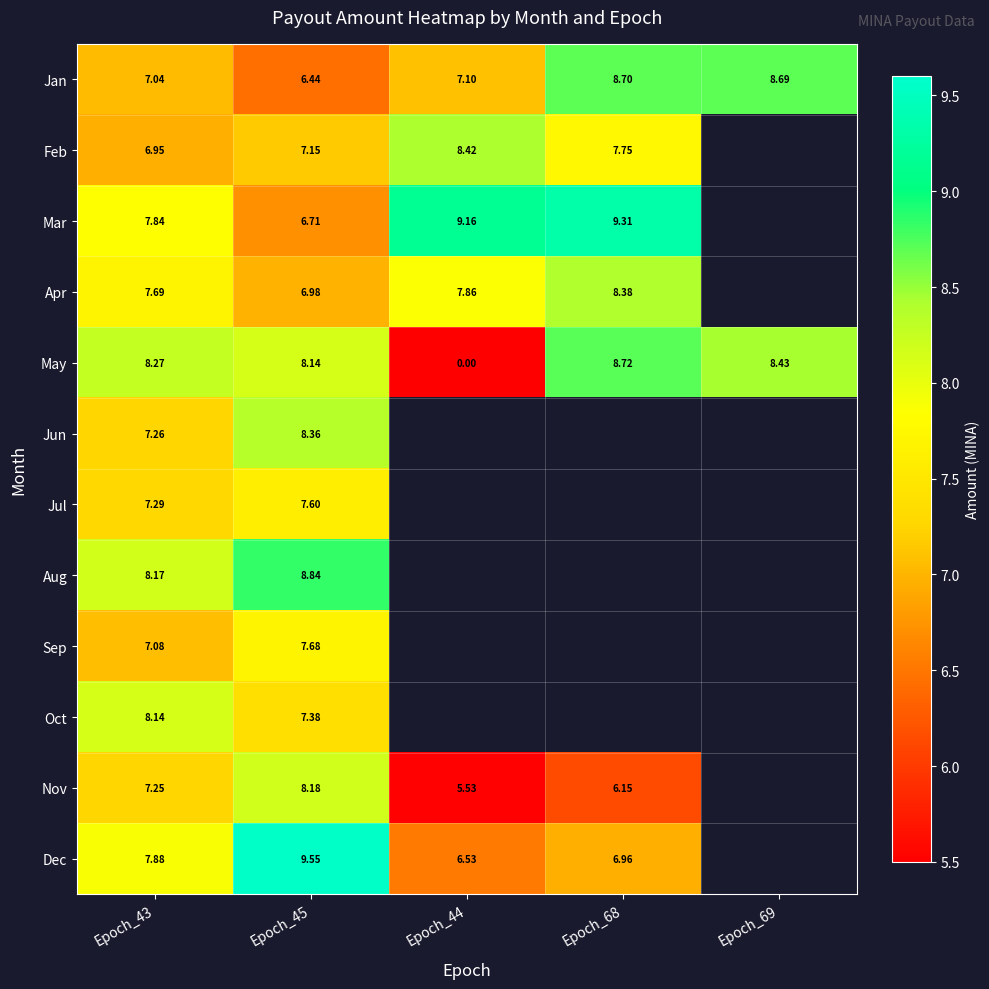

Is the value of Aug at Epoch_43 greater than the value of Jan at Epoch_69?

No